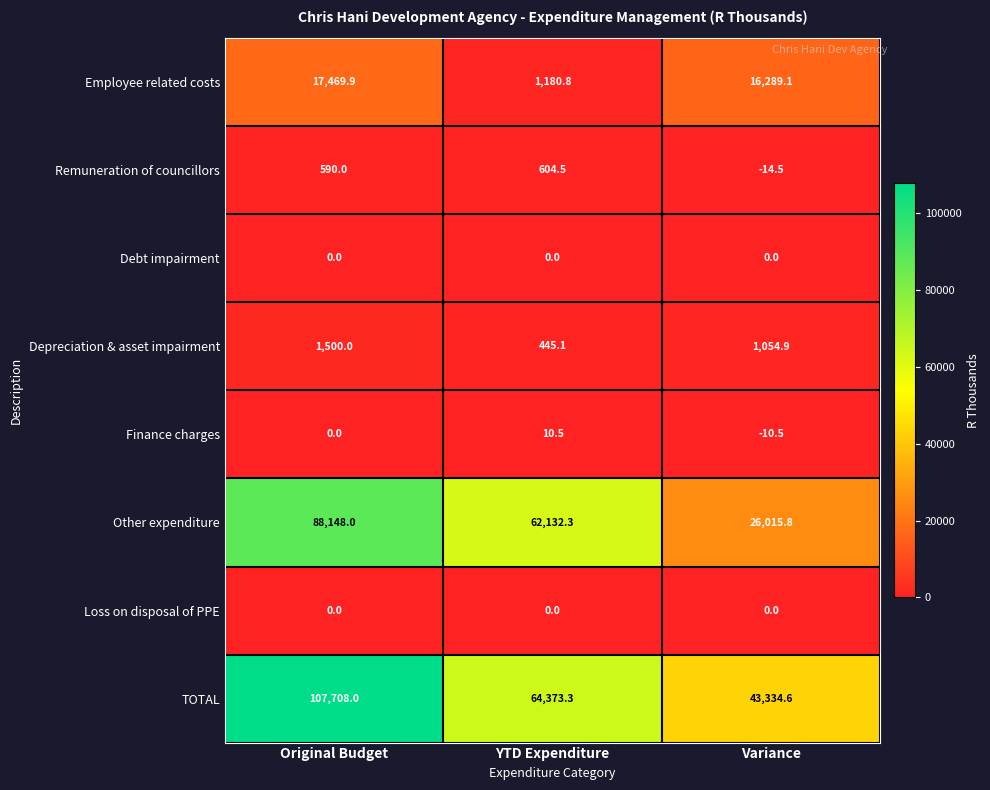

Which series has the largest total across all categories?

TOTAL